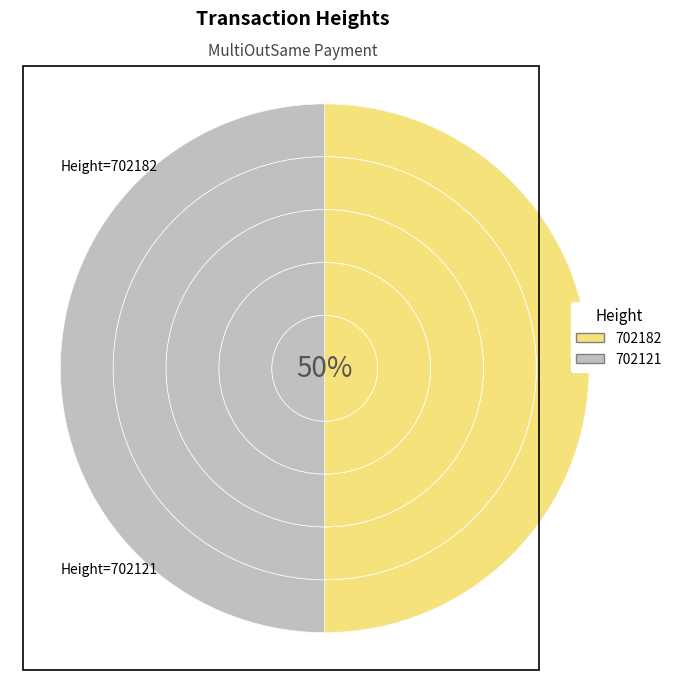

Rank the categories by value from highest to lowest.

702182, 702121